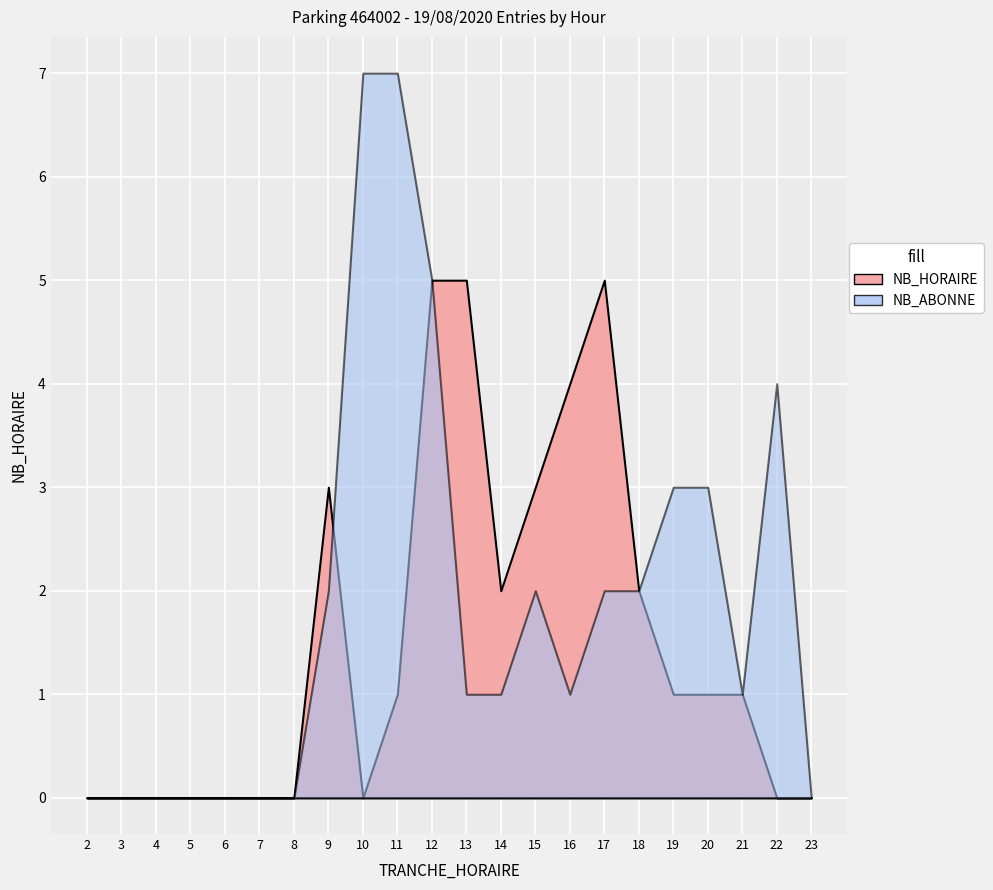

Reading left to right, list all the values displayed in this chart.

NB_HORAIRE_ENTREES: 2=0	3=0	4=0	5=0	6=0	7=0	8=0	9=3	10=0	11=1	12=5	13=5	14=2	15=3	16=4	17=5	18=2	19=1	20=1	21=1	22=0	23=0
NB_ABONNE_ENTREES: 2=0	3=0	4=0	5=0	6=0	7=0	8=0	9=2	10=7	11=7	12=5	13=1	14=1	15=2	16=1	17=2	18=2	19=3	20=3	21=1	22=4	23=0